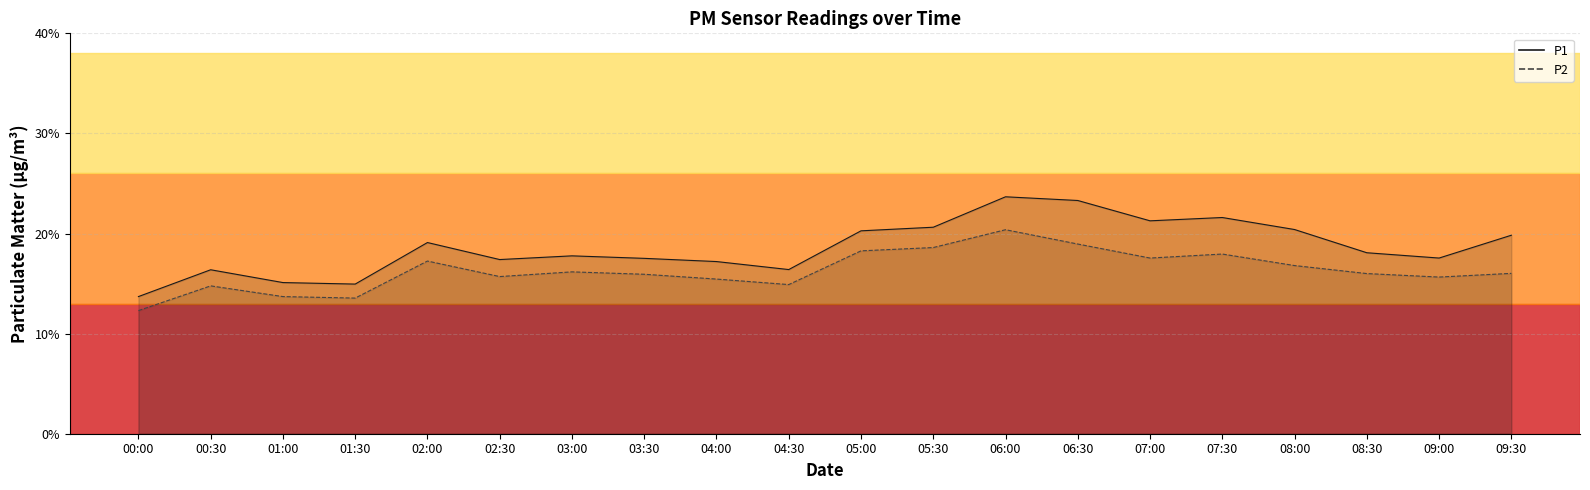

In P1, how many points are lower than both neighbors (excluding endpoints)?

5